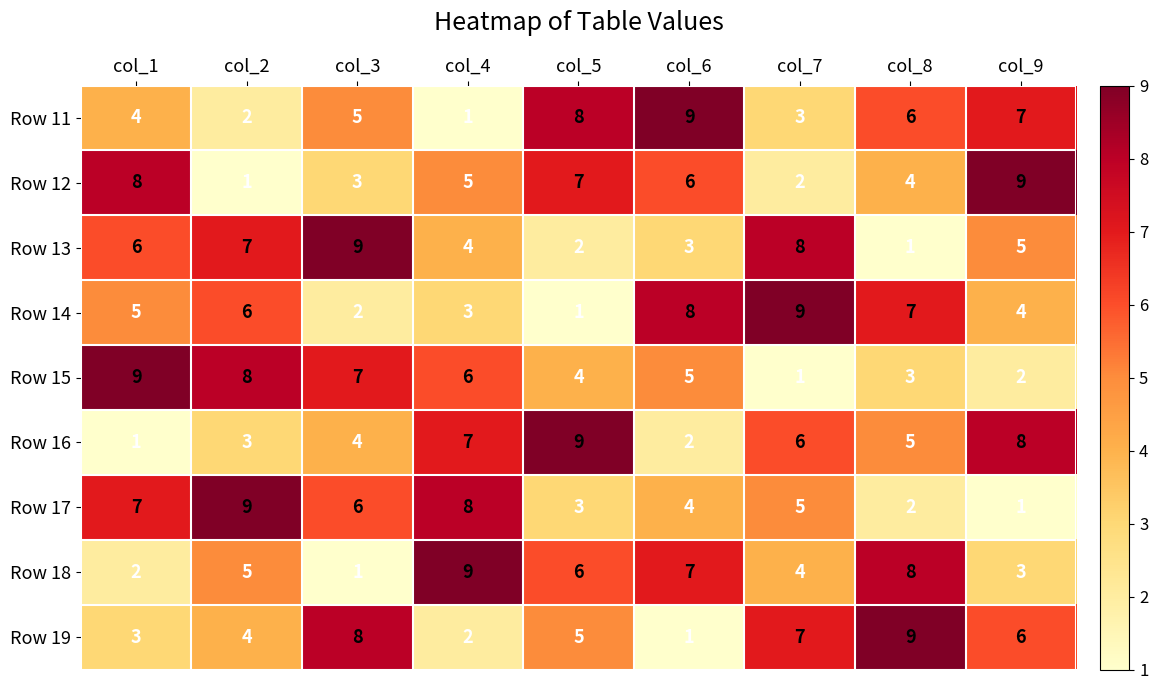

The Row 13 series shows 4 at col_4. True or false?

True